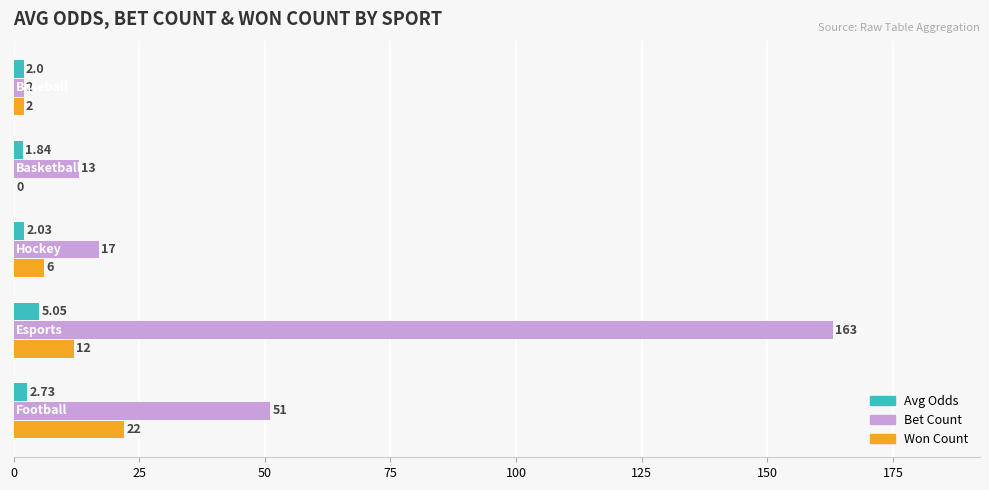

What is the sum of all Bet Count values?

246.0